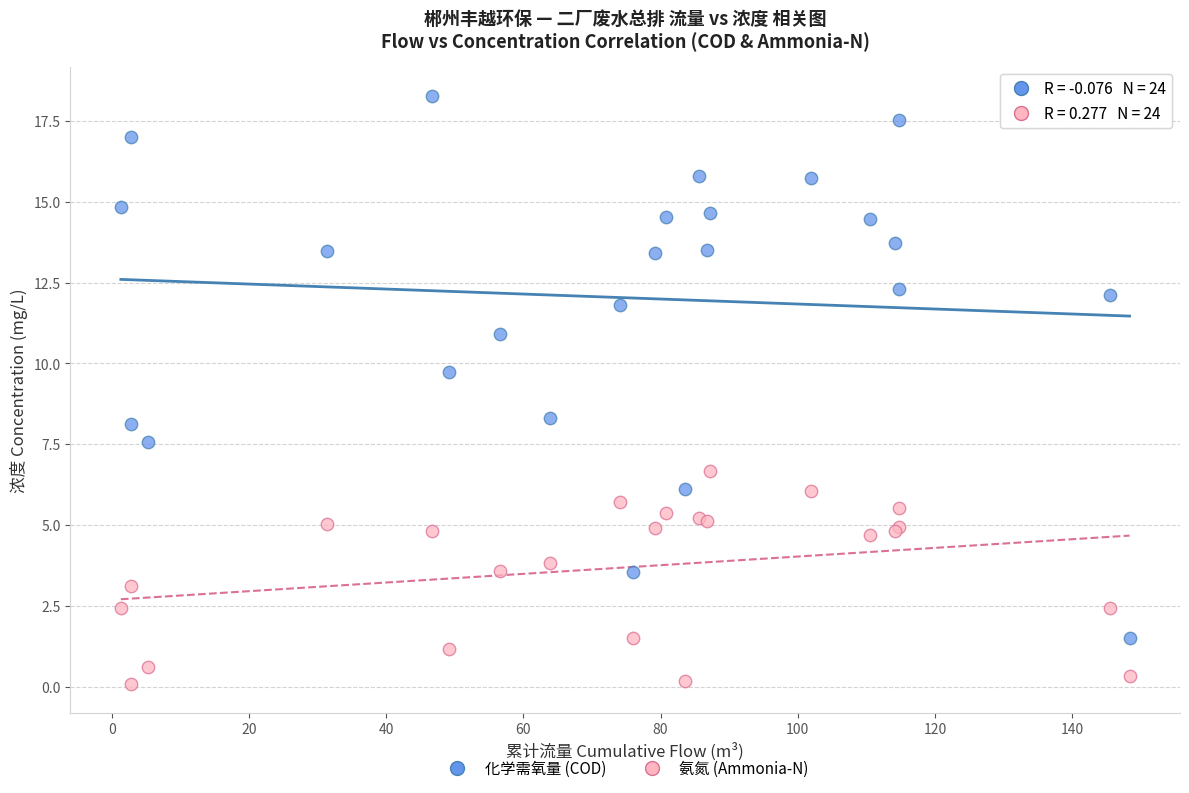

Which series reaches the maximum Y coordinate?

化学需氧量 (COD)